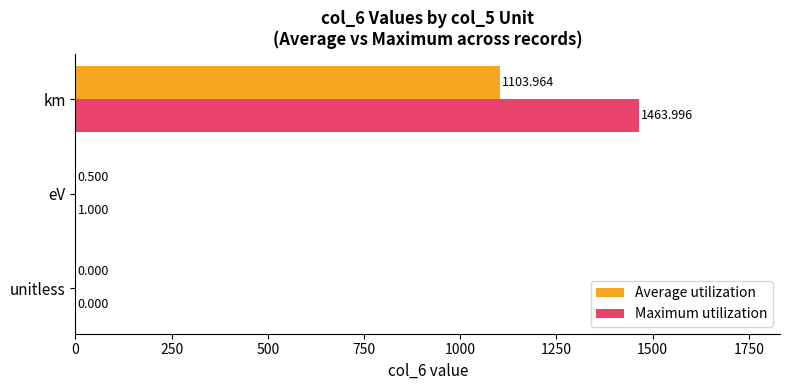

At which label does Maximum utilization reach its peak?

km